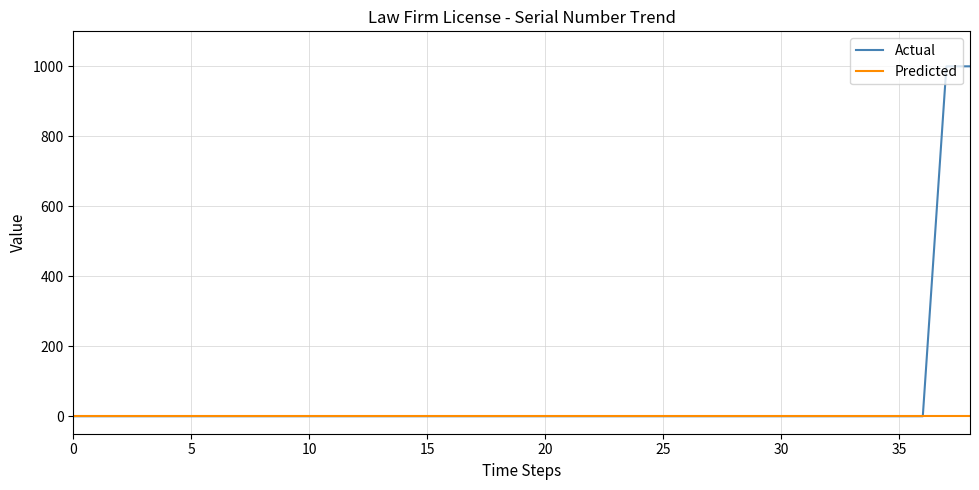

List the series in order of their peak value, highest first.

Actual, Predicted